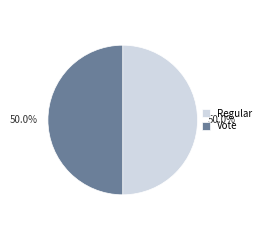

Approximately how many times larger is the value at Regular compared to Vote?

1.0